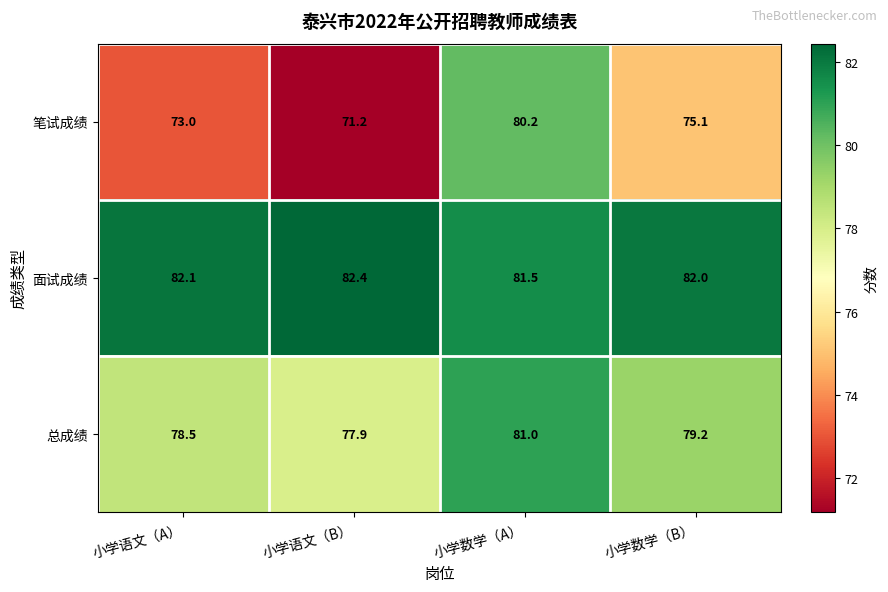

The value of 面试成绩 at 小学数学（B） is 23.2. True or false?

False